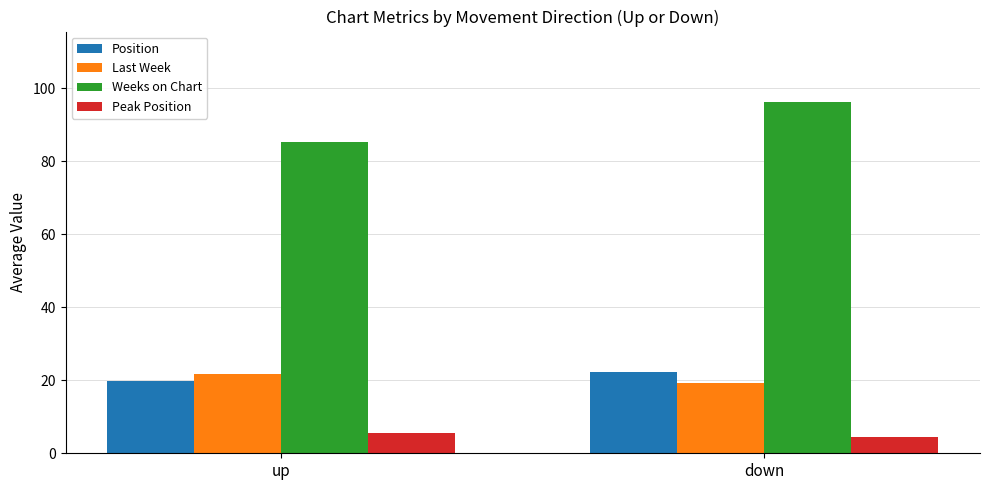

List the labels in order of Position value, smallest first.

up, down